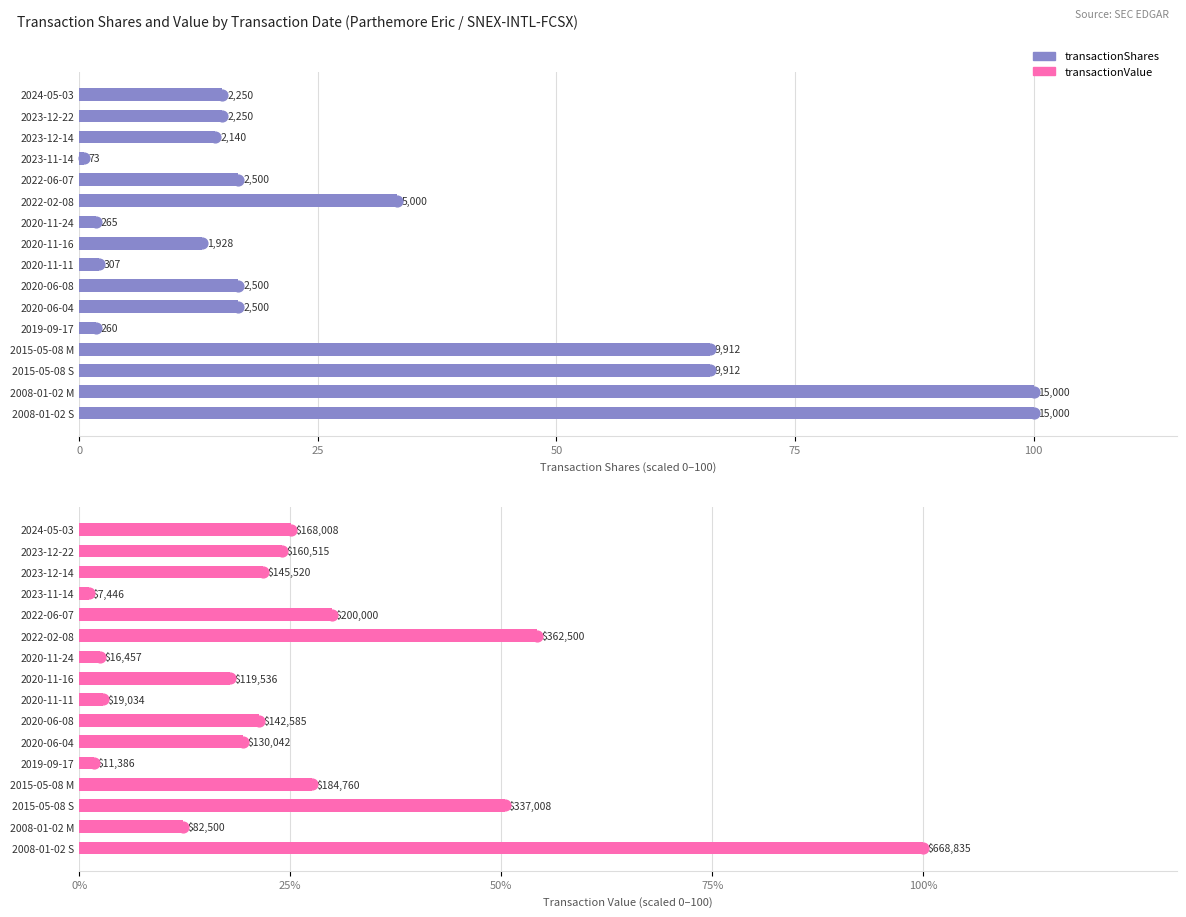

Which series has the largest total across all categories?

transactionShares